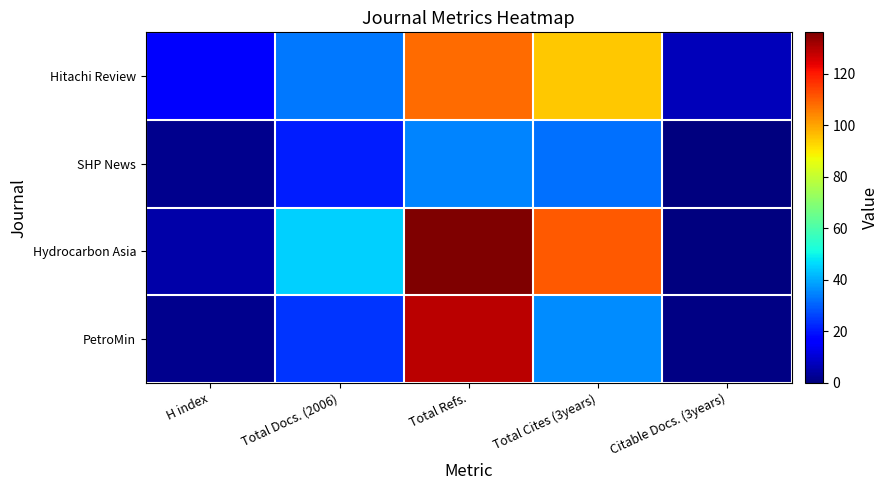

Which series has the largest total across all categories?

Hydrocarbon Asia